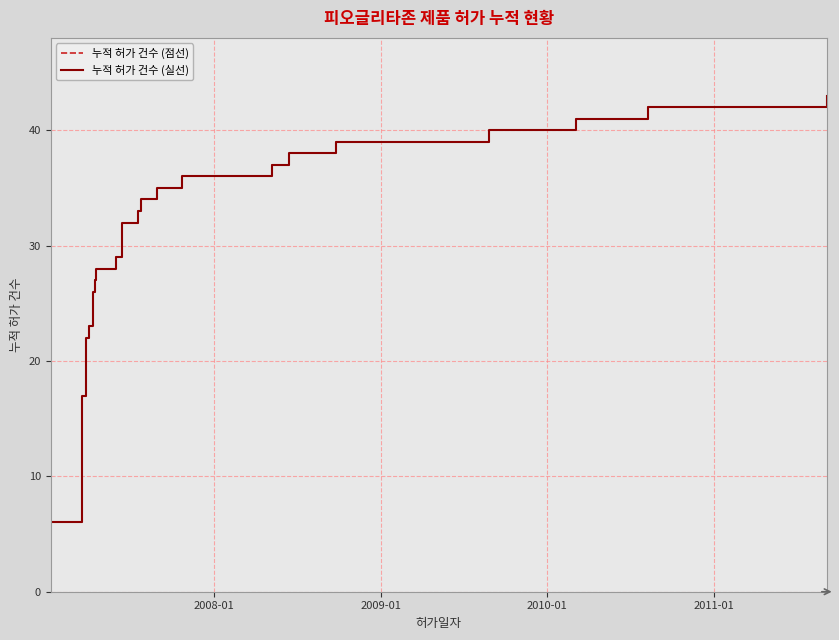

Is this an area chart (filled region under the line)?

No